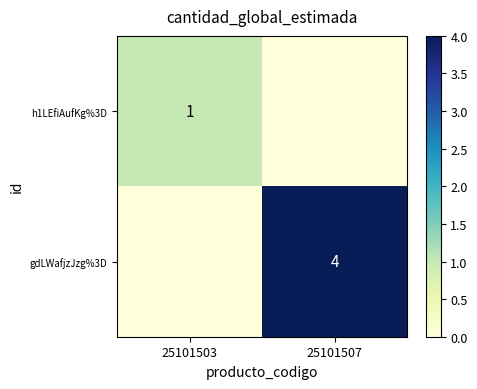

The value of h1LEfiAufKg%3D at 25101503 is 1. True or false?

True